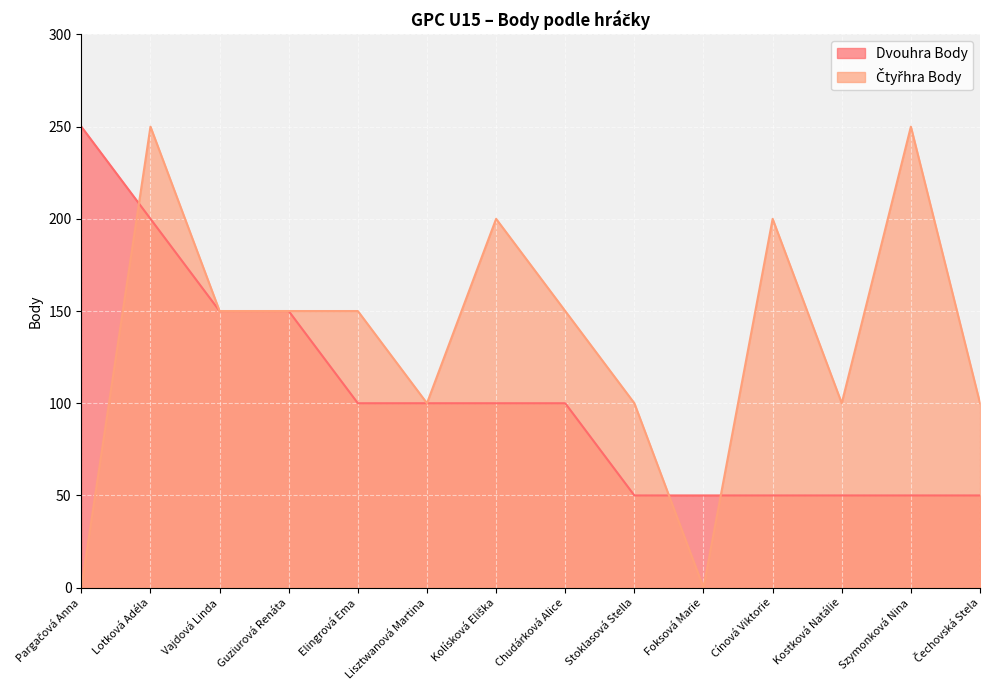

In Čtyřhra Body, how many points are higher than both neighbors (excluding endpoints)?

4